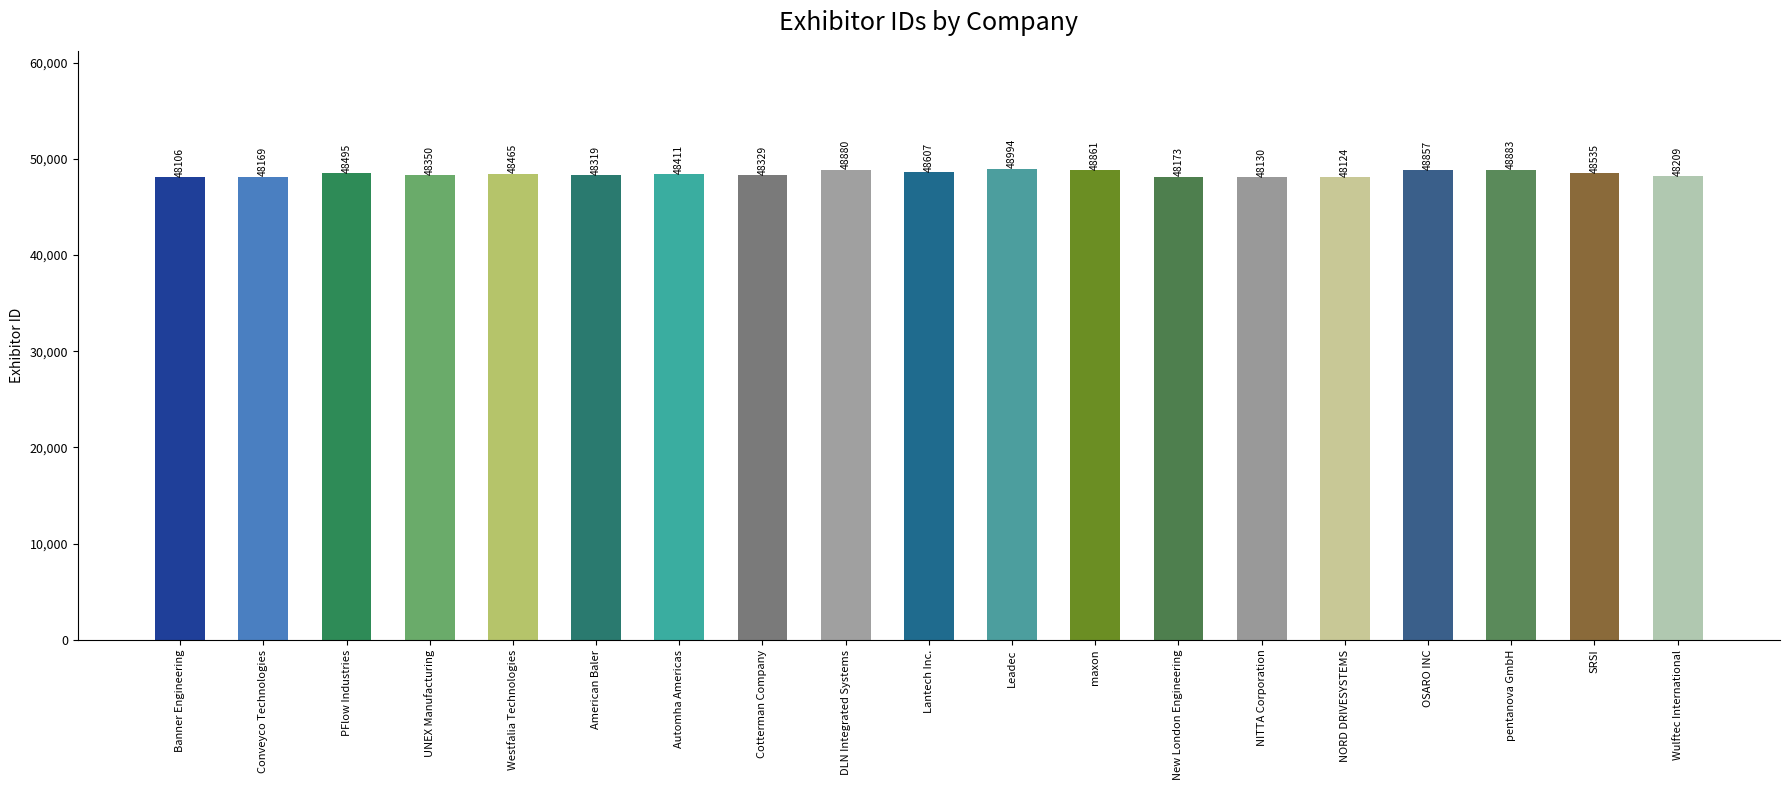

What is the label of the 3rd bar from the left?

PFlow Industries